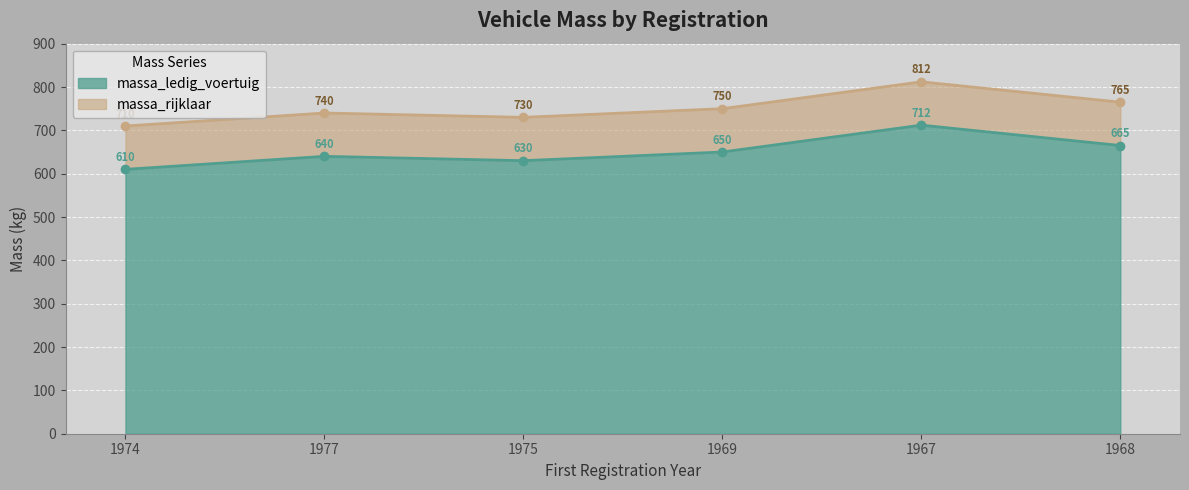

What is the minimum value for massa_ledig_voertuig?

610